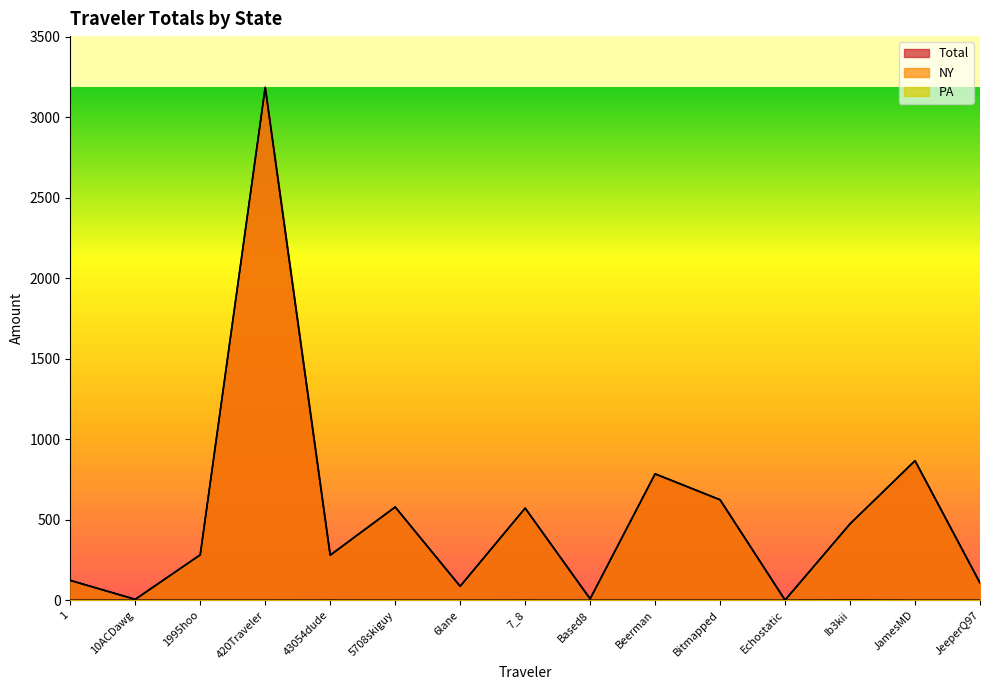

At how many categories does at least one series exceed 55?

12